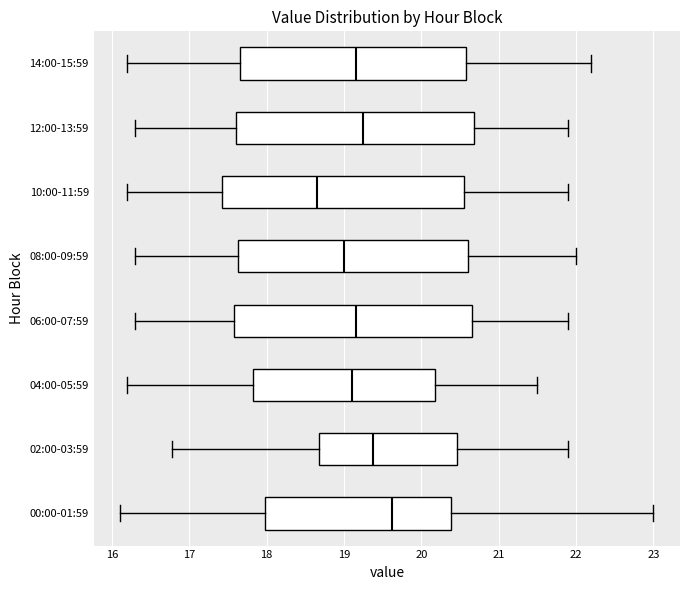

Reading bottom to top, transcribe this box plot: for each box, give where its median line is, the range the box spans, and where its two whiskers end, as read against the x-axis. The values are not printed on the chart, so give them approximately, as read against the axis.

00:00-01:59: median 19.6, box 18.0 to 20.4, whiskers 16.1 to 23.0
02:00-03:59: median 19.4, box 18.7 to 20.5, whiskers 16.8 to 21.9
04:00-05:59: median 19.1, box 17.8 to 20.2, whiskers 16.2 to 21.5
06:00-07:59: median 19.2, box 17.6 to 20.7, whiskers 16.3 to 21.9
08:00-09:59: median 19.0, box 17.6 to 20.6, whiskers 16.3 to 22.0
10:00-11:59: median 18.7, box 17.4 to 20.6, whiskers 16.2 to 21.9
12:00-13:59: median 19.3, box 17.6 to 20.7, whiskers 16.3 to 21.9
14:00-15:59: median 19.2, box 17.7 to 20.6, whiskers 16.2 to 22.2